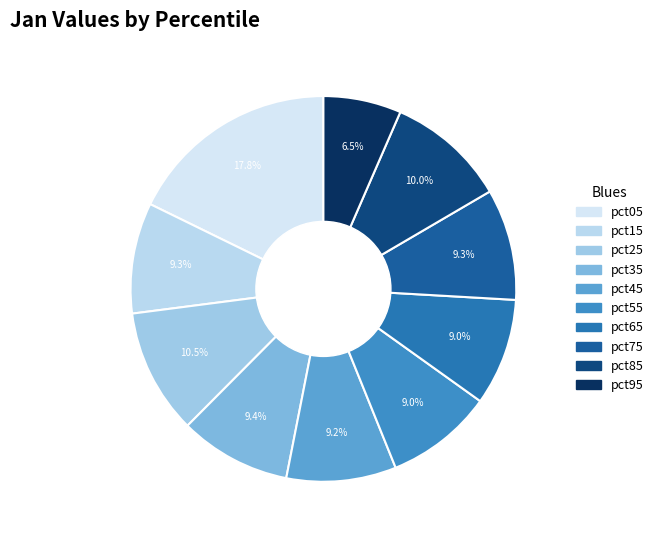

Which has a higher value, pct15 or pct25?

pct25